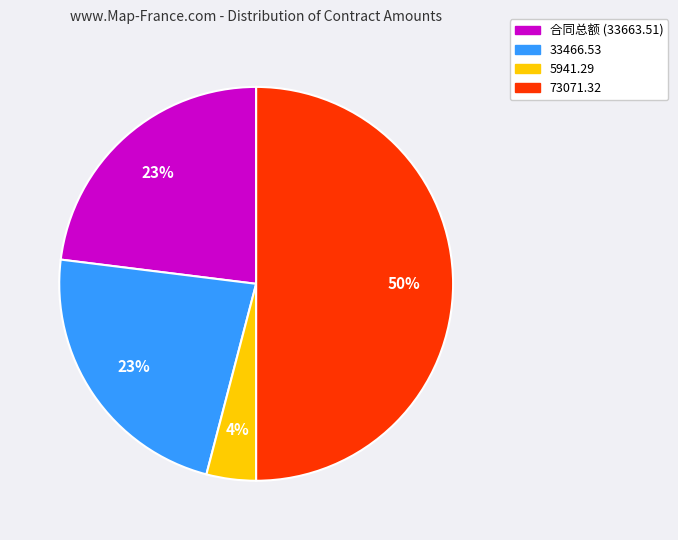

How many slices are in this pie chart?

4